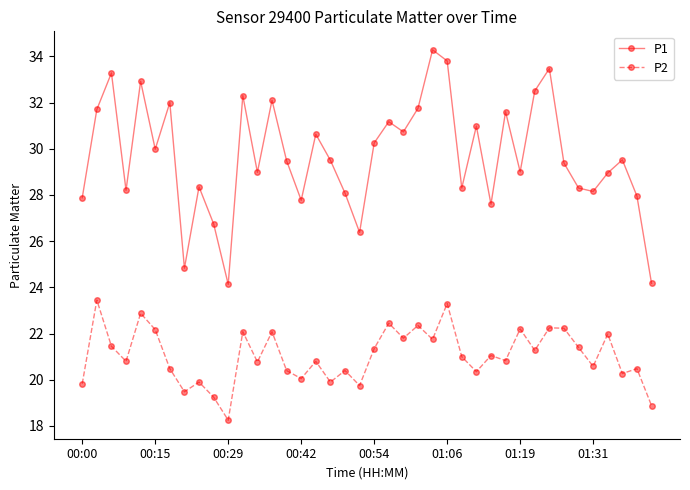

Does the chart have visible grid lines?

No